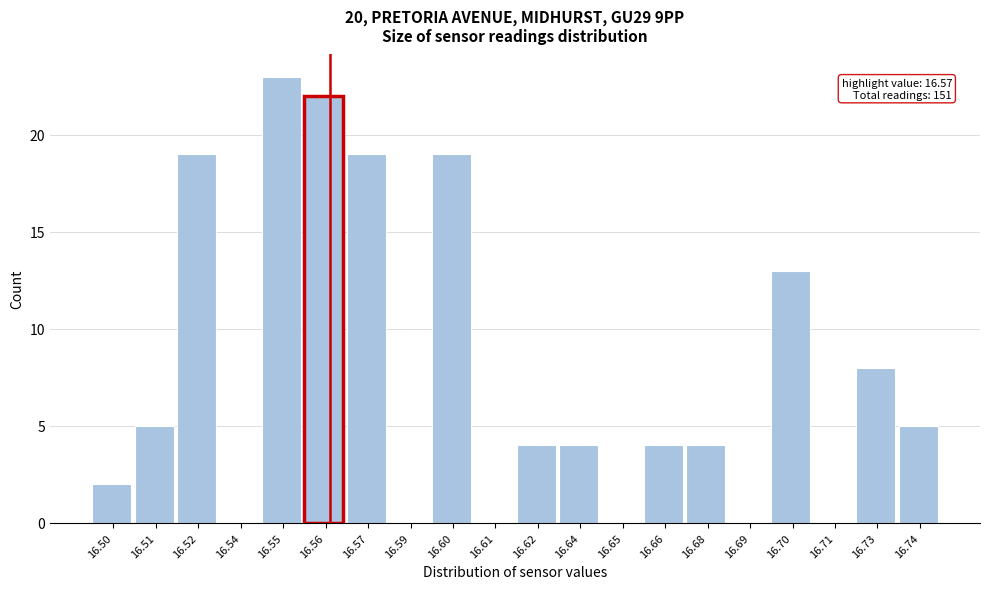

Reading right to left, what are all the values shown in this chart?

16.74=5	16.73=8	16.71=0	16.70=13	16.69=0	16.68=4	16.66=4	16.65=0	16.64=4	16.62=4	16.61=0	16.60=19	16.59=0	16.57=19	16.56=22	16.55=23	16.54=0	16.52=19	16.51=5	16.50=2